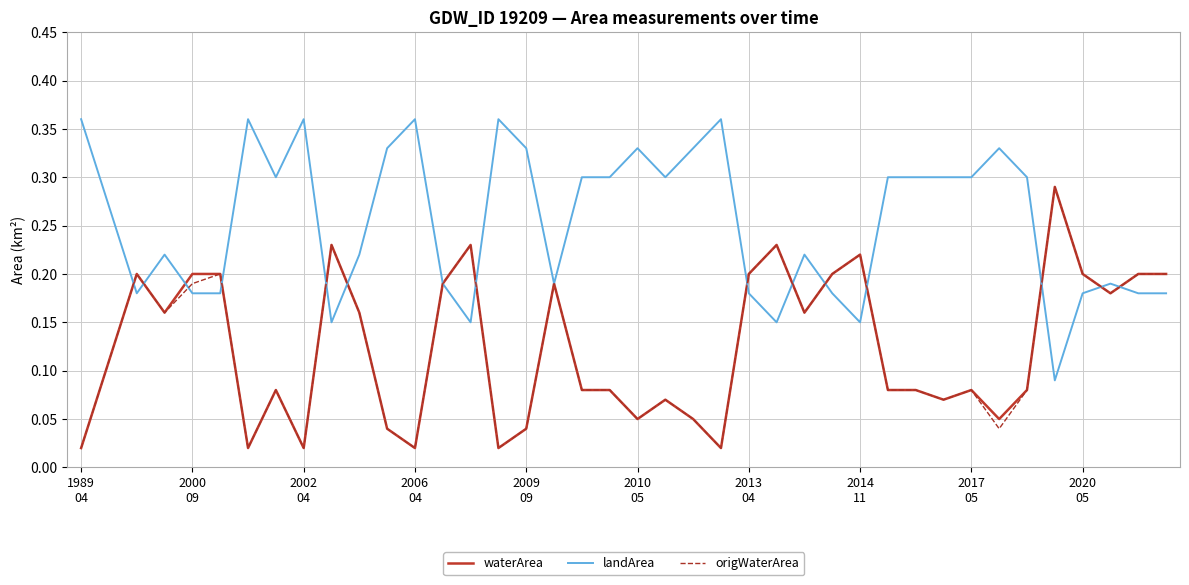

Does the chart display data point markers on the line(s)?

No